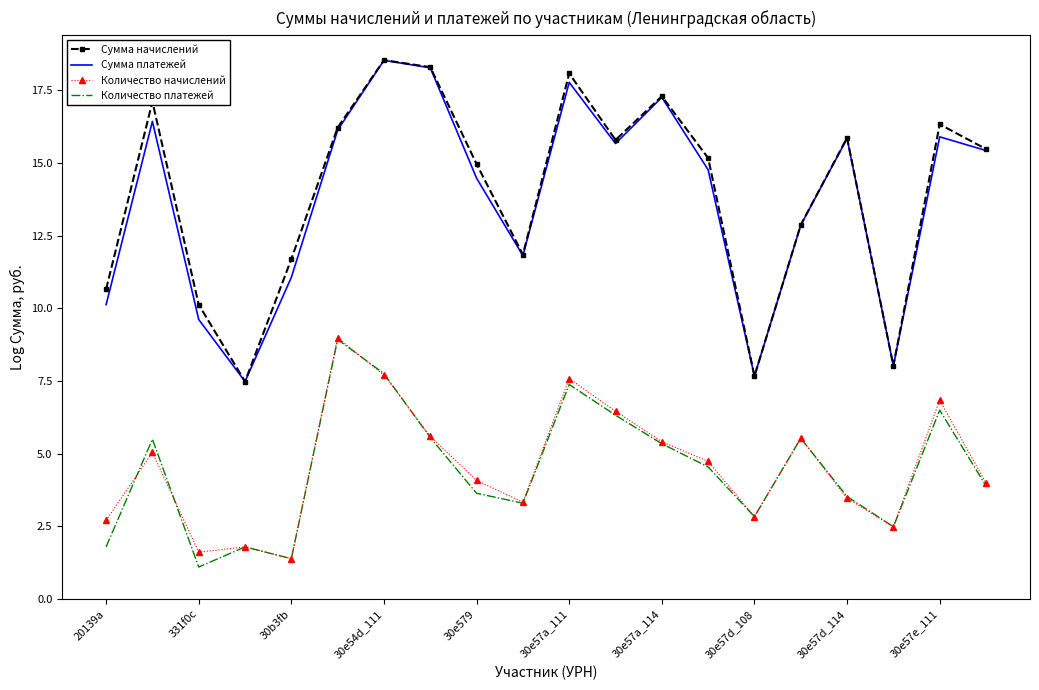

What is the difference between the second highest and second lowest values in the Сумма платежей series?

10.6